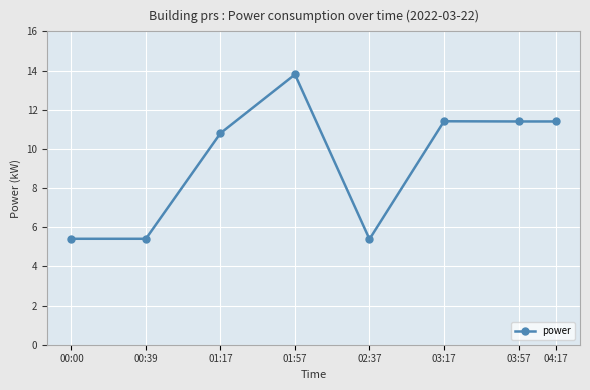

What is the difference between the maximum and minimum values?

8.4